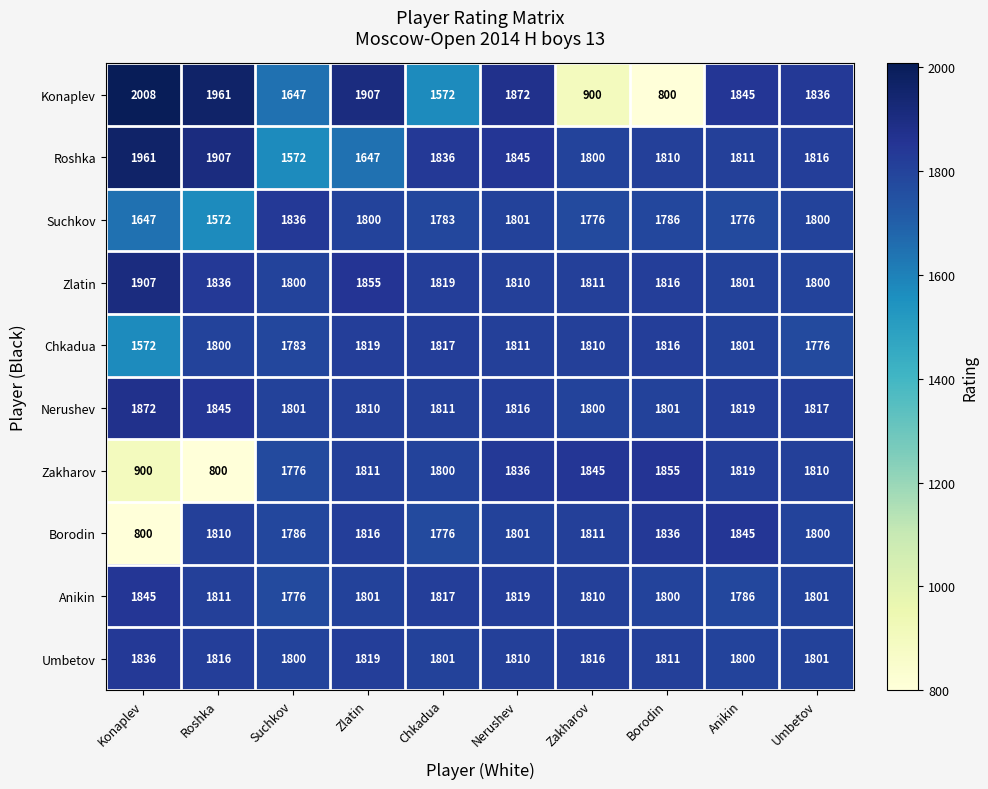

At which category is the sum across all series the highest?

Nerushev